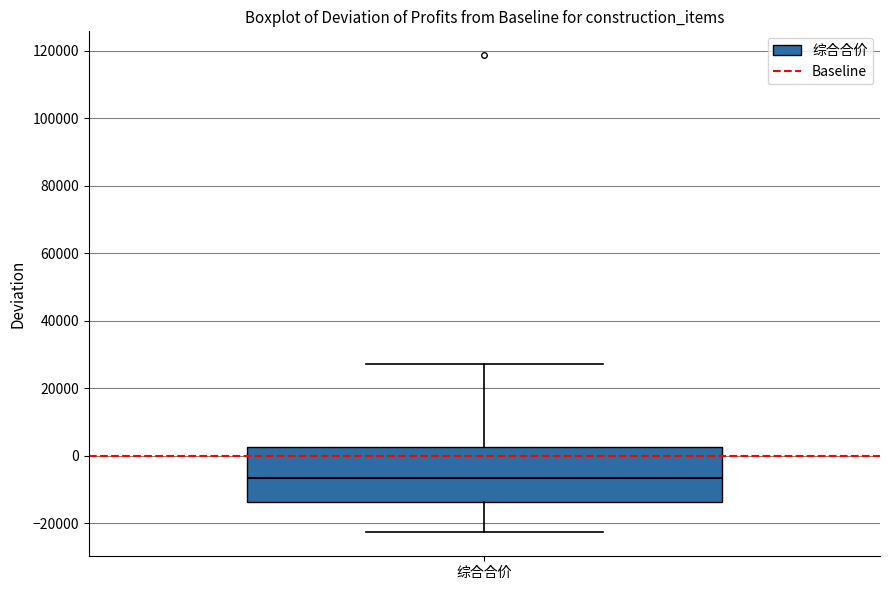

Transcribe this box plot: give where the median line is, the range the box spans, and where the two whiskers end, as read against the y-axis. The values are not printed on the chart, so give them approximately, as read against the axis.

median -6000, box -14000 to 2000, whiskers -22000 to 28000